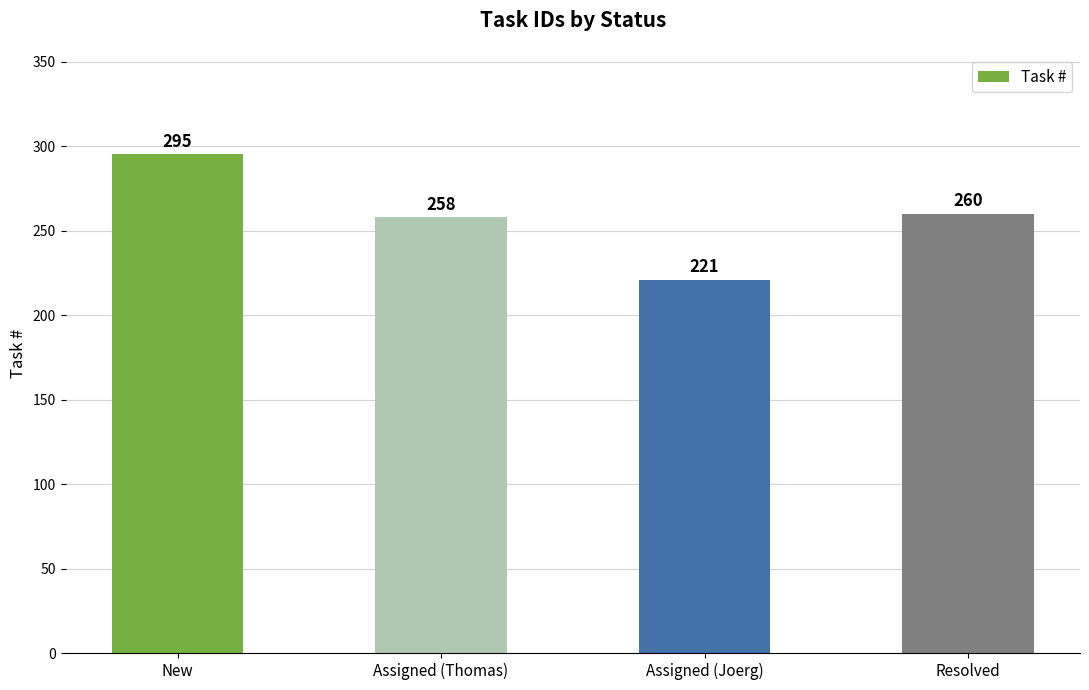

What is the ratio of the value at Assigned (Thomas) to the value at Resolved?

1.0